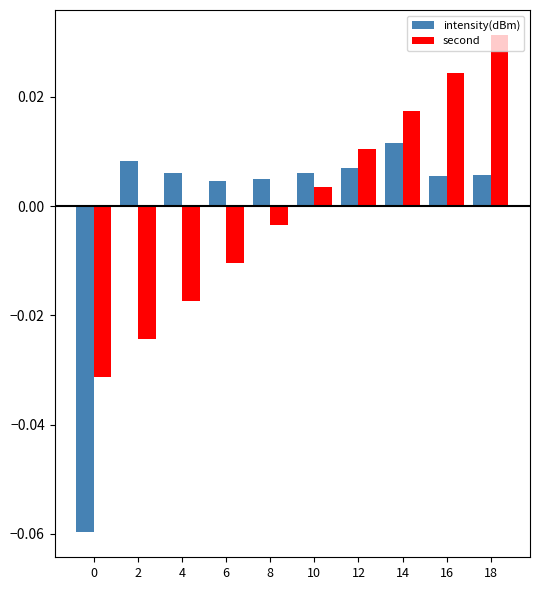

Count the number of data series in this chart.

2